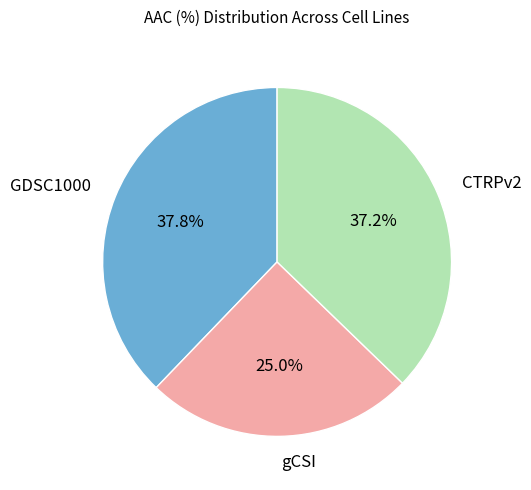

To the nearest percent, what portion does GDSC1000 represent?

38%